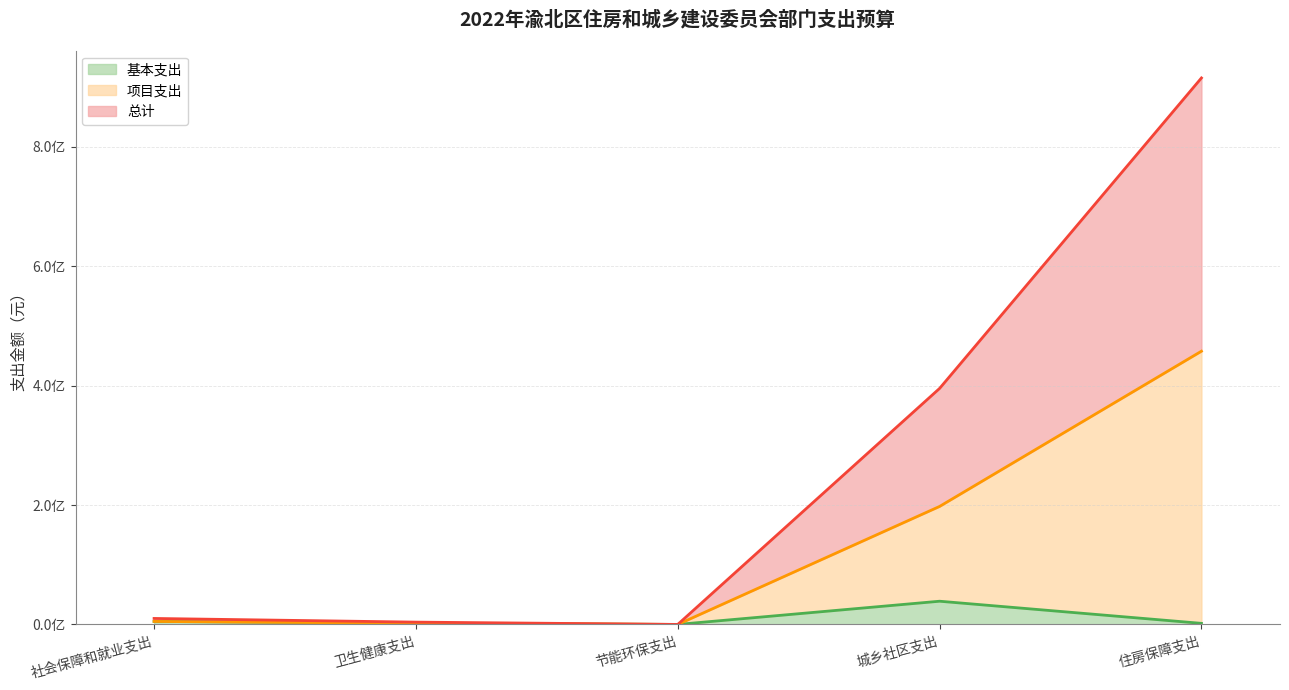

What is the greatest value displayed?

915684207.3